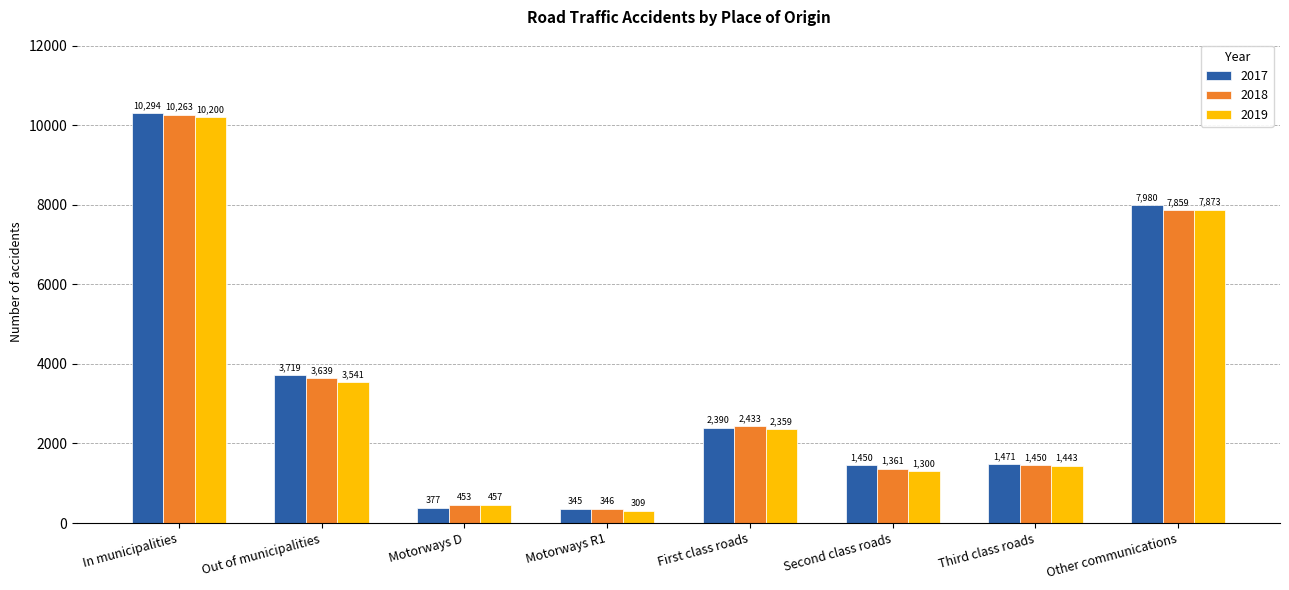

At which label does 2018 reach its minimum?

Motorways R1